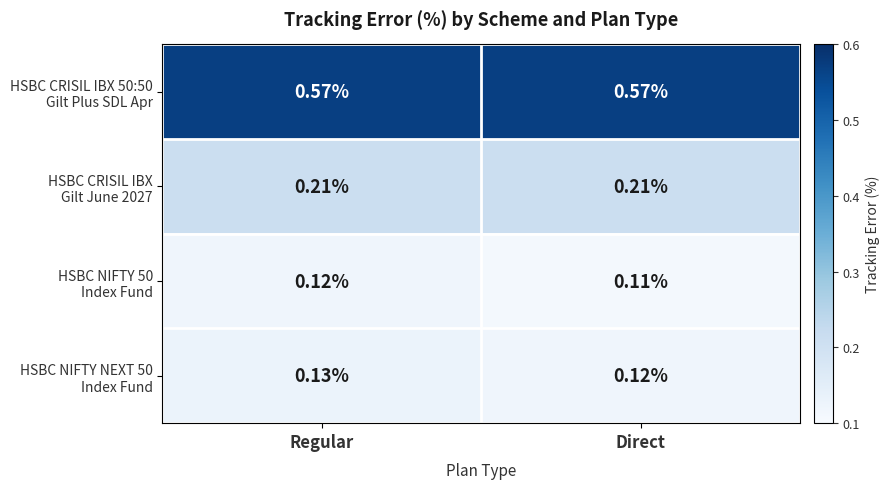

At which category is the sum across all series the highest?

Regular